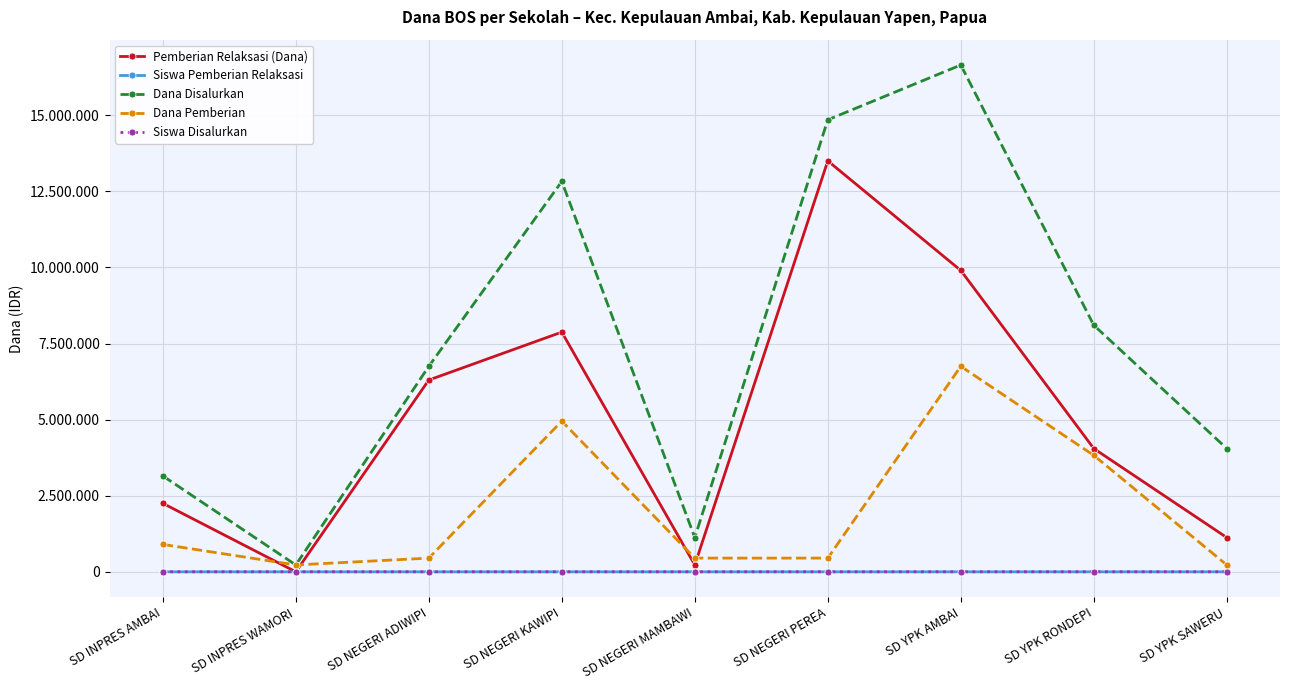

Reading left to right, what are all the values shown in this chart?

Pemberian Relaksasi (Dana): SD INPRES AMBAI=2250000	SD INPRES WAMORI=0	SD NEGERI ADIWIPI=6300000	SD NEGERI KAWIPI=7875000	SD NEGERI MAMBAWI=225000	SD NEGERI PEREA=13500000	SD YPK AMBAI=9900000	SD YPK RONDEPI=4050000	SD YPK SAWERU=1125000
Siswa Pemberian Relaksasi: SD INPRES AMBAI=9	SD INPRES WAMORI=0	SD NEGERI ADIWIPI=16	SD NEGERI KAWIPI=18	SD NEGERI MAMBAWI=1	SD NEGERI PEREA=30	SD YPK AMBAI=24	SD YPK RONDEPI=9	SD YPK SAWERU=5
Dana Disalurkan: SD INPRES AMBAI=3150000	SD INPRES WAMORI=225000	SD NEGERI ADIWIPI=6750000	SD NEGERI KAWIPI=12825000	SD NEGERI MAMBAWI=1125000	SD NEGERI PEREA=14850000	SD YPK AMBAI=16650000	SD YPK RONDEPI=8100000	SD YPK SAWERU=4050000
Dana Pemberian: SD INPRES AMBAI=900000	SD INPRES WAMORI=225000	SD NEGERI ADIWIPI=450000	SD NEGERI KAWIPI=4950000	SD NEGERI MAMBAWI=450000	SD NEGERI PEREA=450000	SD YPK AMBAI=6750000	SD YPK RONDEPI=3825000	SD YPK SAWERU=225000
Siswa Disalurkan: SD INPRES AMBAI=12	SD INPRES WAMORI=1	SD NEGERI ADIWIPI=17	SD NEGERI KAWIPI=32	SD NEGERI MAMBAWI=3	SD NEGERI PEREA=35	SD YPK AMBAI=40	SD YPK RONDEPI=20	SD YPK SAWERU=12